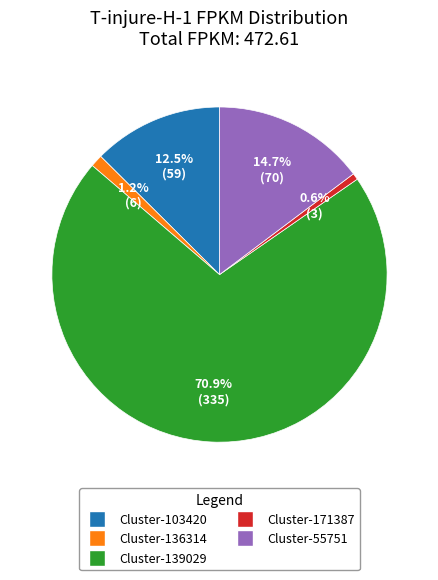

Is there a majority slice in this chart?

Yes